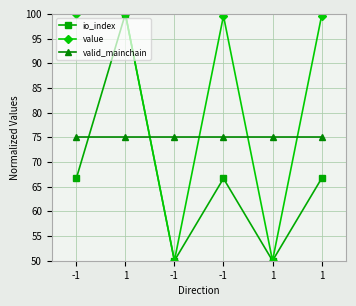

Is it true that io_index equals 77.1 at 1?

False